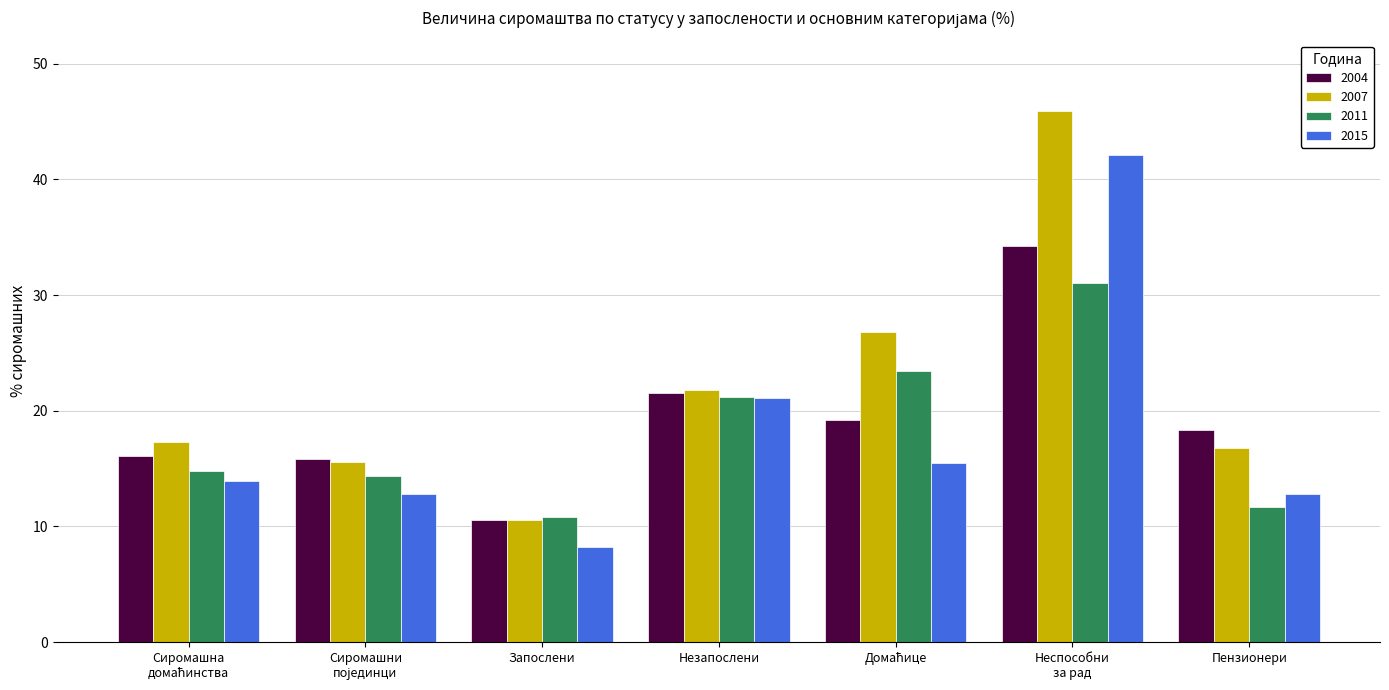

Reading right to left, list all the values displayed in this chart.

2004: 18.3	34.2	19.2	21.5	10.6	15.8	16.1
2007: 16.8	45.9	26.8	21.8	10.6	15.6	17.3
2011: 11.7	31.0	23.4	21.2	10.8	14.4	14.8
2015: 12.8	42.1	15.5	21.1	8.2	12.8	13.9